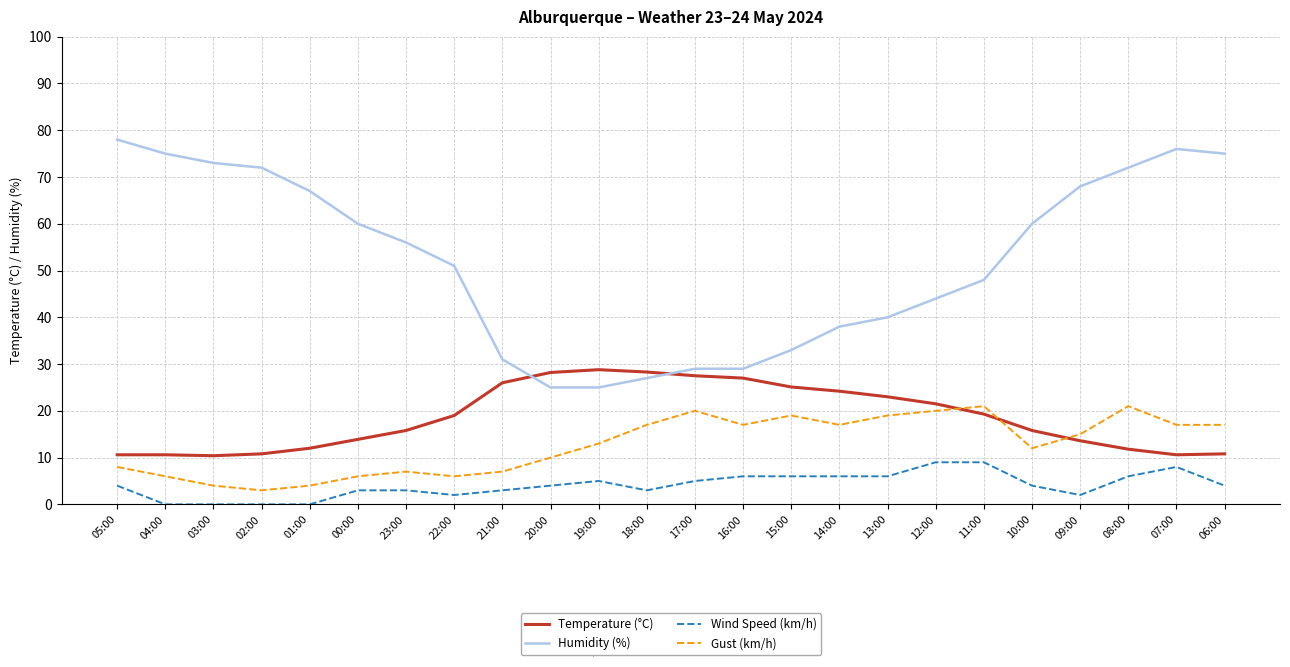

How many lines are shown in the chart?

4